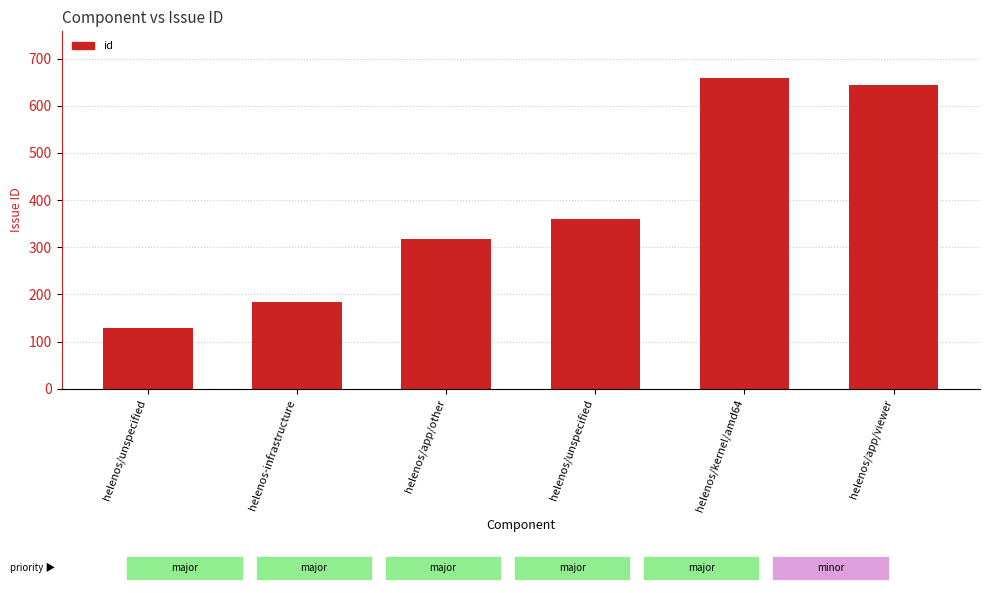

List the labels in order of value, largest first.

helenos/kernel/amd64, helenos/app/viewer, helenos/unspecified, helenos/app/other, helenos-infrastructure, helenos/unspecified